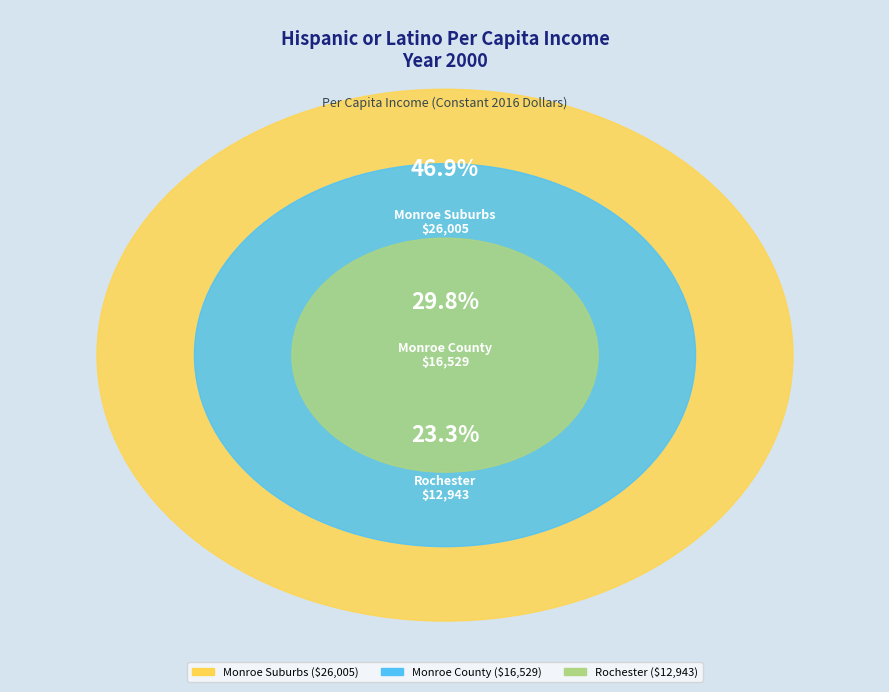

How many segments does this pie chart have?

3